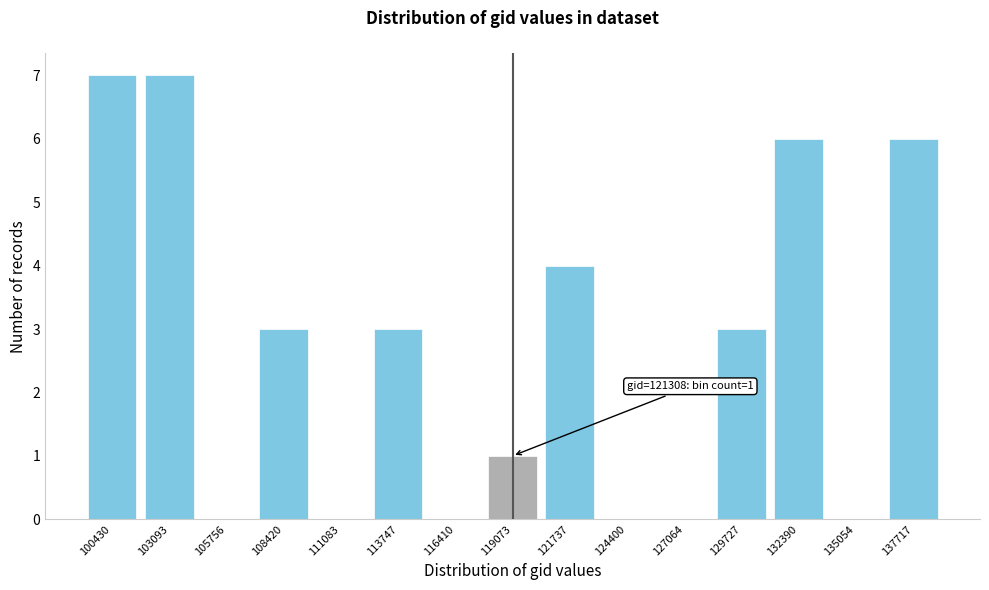

Reading right to left, transcribe all the data shown in this chart.

137717=6	135054=0	132390=6	129727=3	127064=0	124400=0	121737=4	119073=1	116410=0	113747=3	111083=0	108420=3	105756=0	103093=7	100430=7